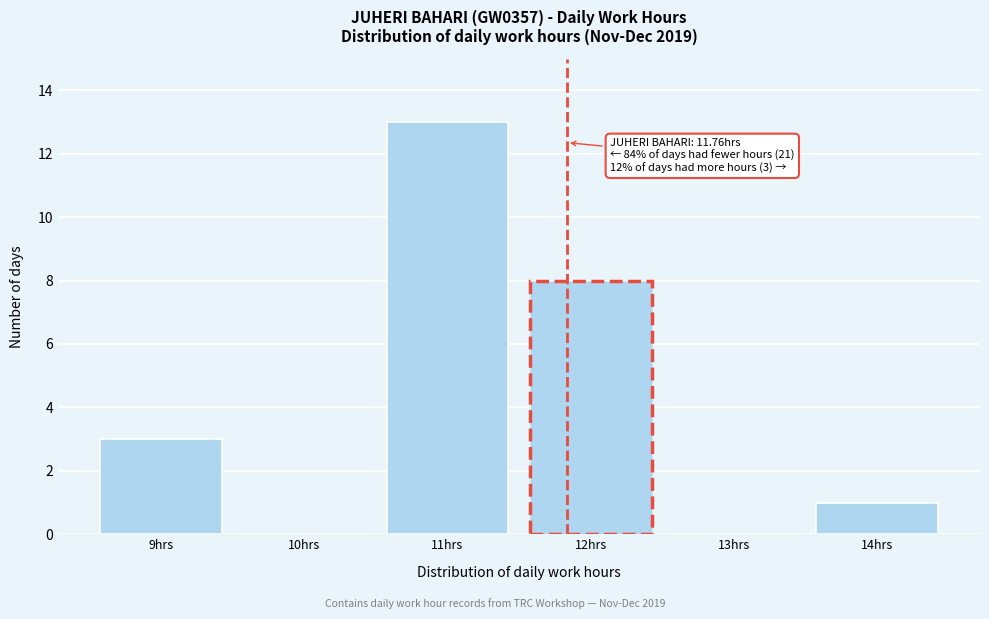

Reading left to right, list all the values displayed in this chart.

9hrs=3	10hrs=0	11hrs=13	12hrs=8	13hrs=0	14hrs=1